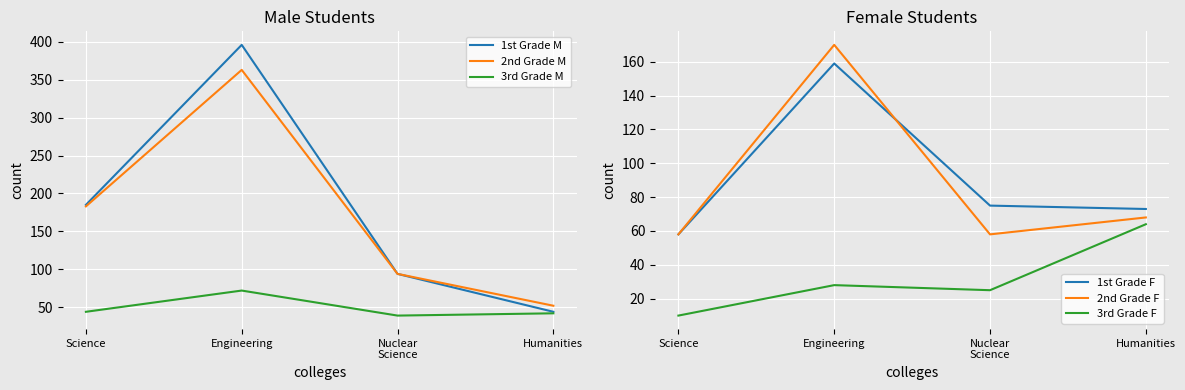

How many interior local valleys does the 2nd Grade F series have?

1